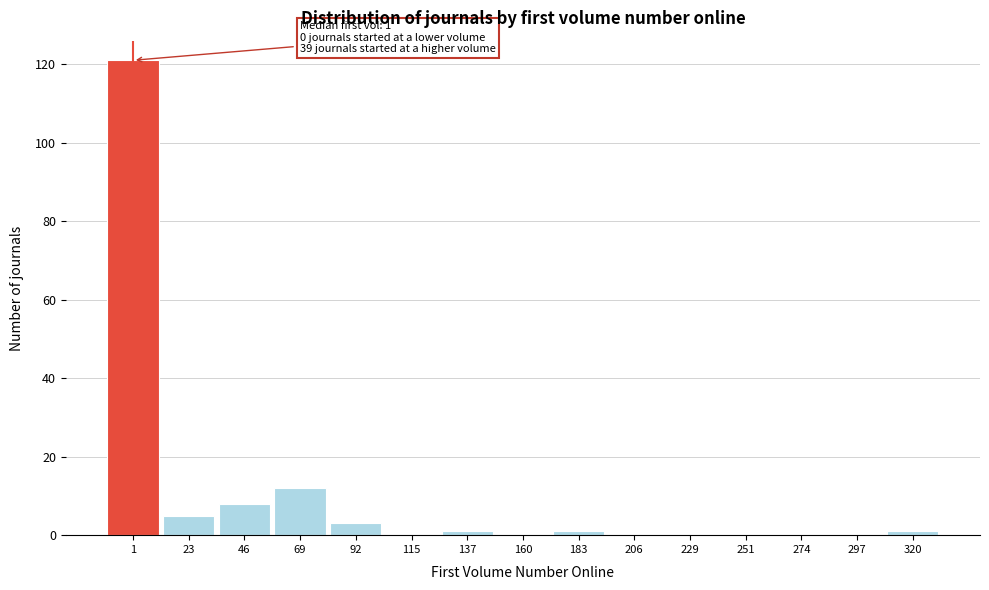

Reading left to right, list all the values displayed in this chart.

1=121	23=5	46=8	69=12	92=3	115=0	137=1	160=0	183=1	206=0	229=0	251=0	274=0	297=0	320=1